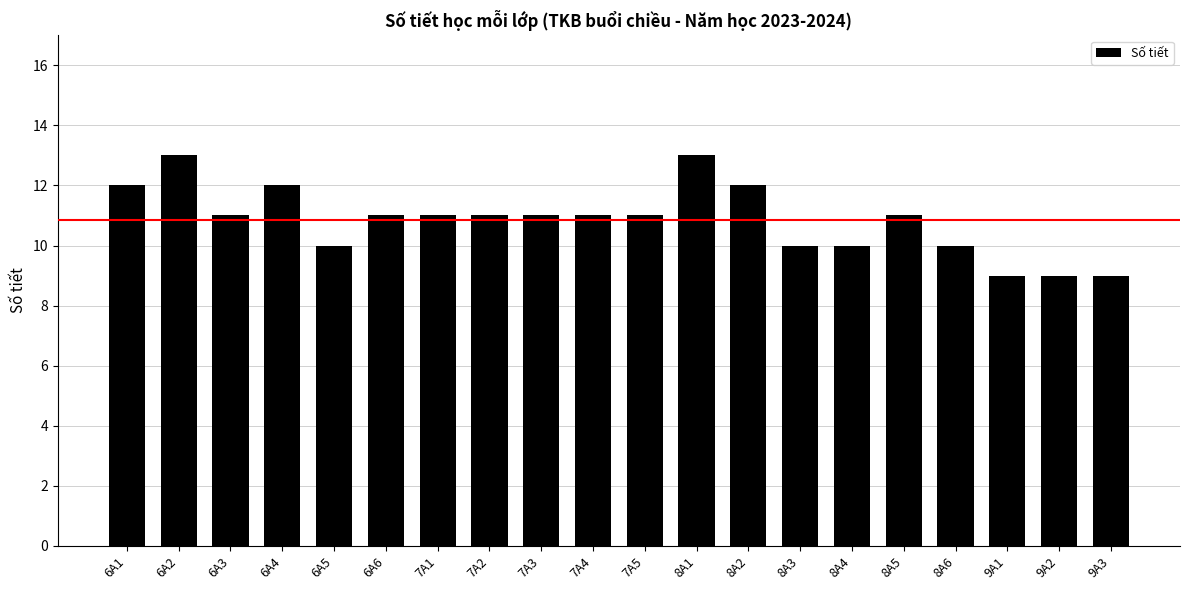

Reading left to right, what are all the values shown in this chart?

6A1=12	6A2=13	6A3=11	6A4=12	6A5=10	6A6=11	7A1=11	7A2=11	7A3=11	7A4=11	7A5=11	8A1=13	8A2=12	8A3=10	8A4=10	8A5=11	8A6=10	9A1=9	9A2=9	9A3=9